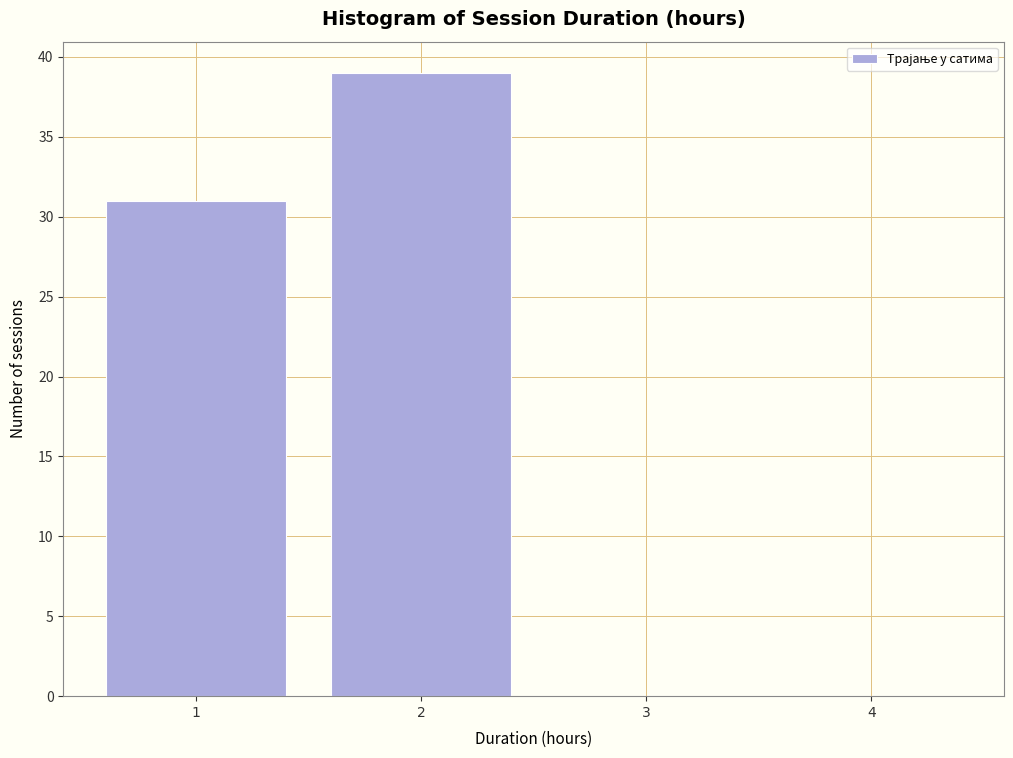

What is the height of the bar covering 1.5 to 2.5 on the x-axis? The values are not printed on the chart, so give them approximately, as read against the axis.

39